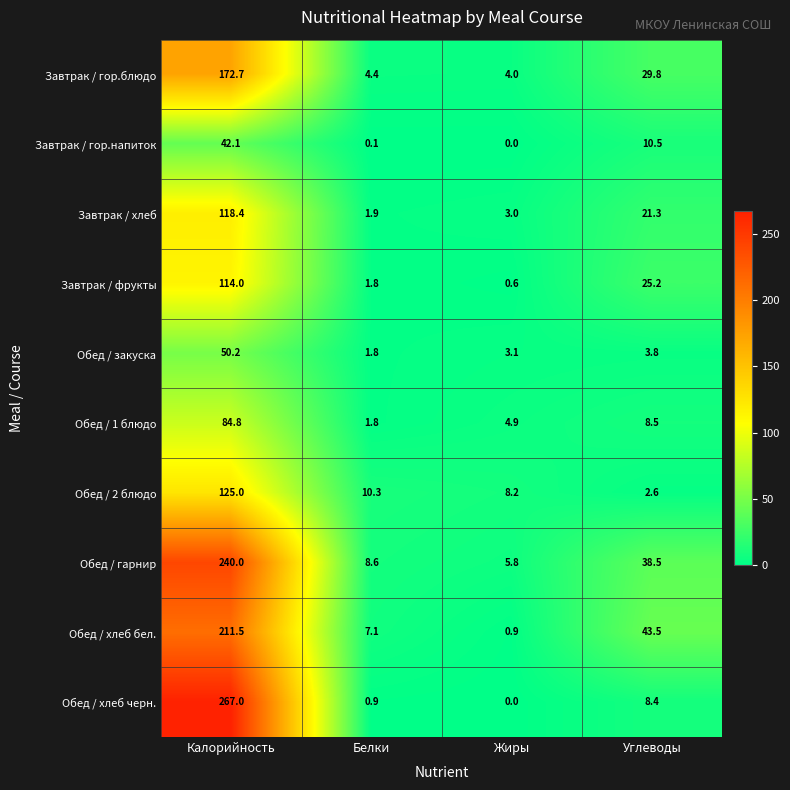

What is the greatest value displayed?

267.0